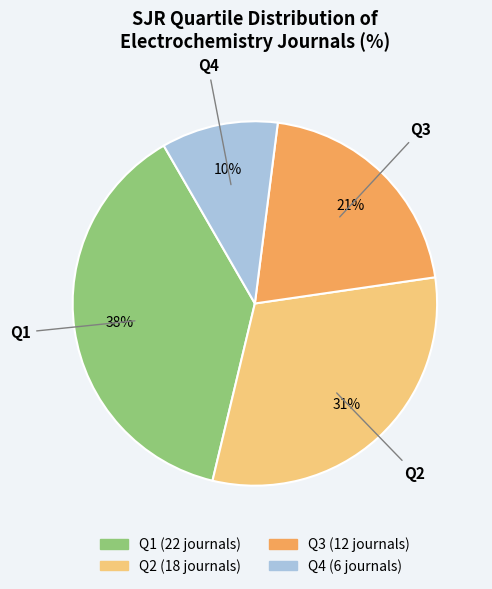

Approximately how many times larger is the value at Q1 compared to Q2?

1.2